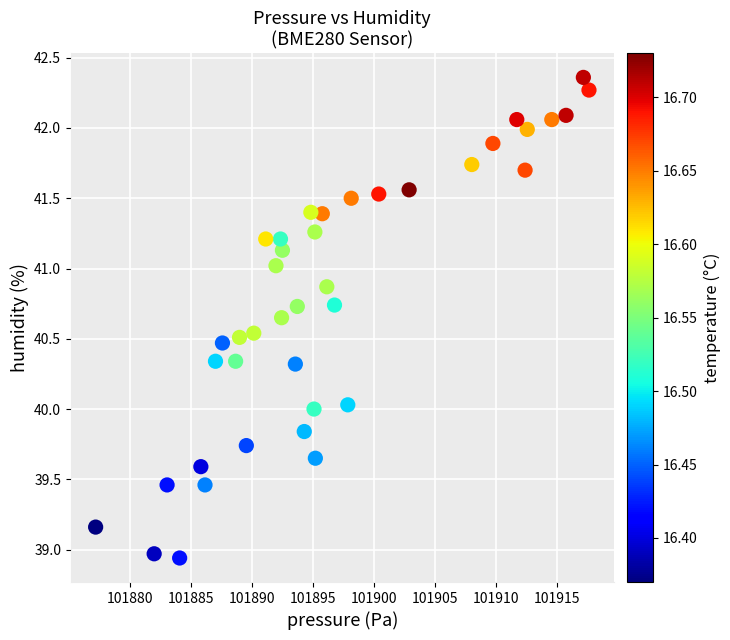

What is the range of Y values (max minus min)?

3.4